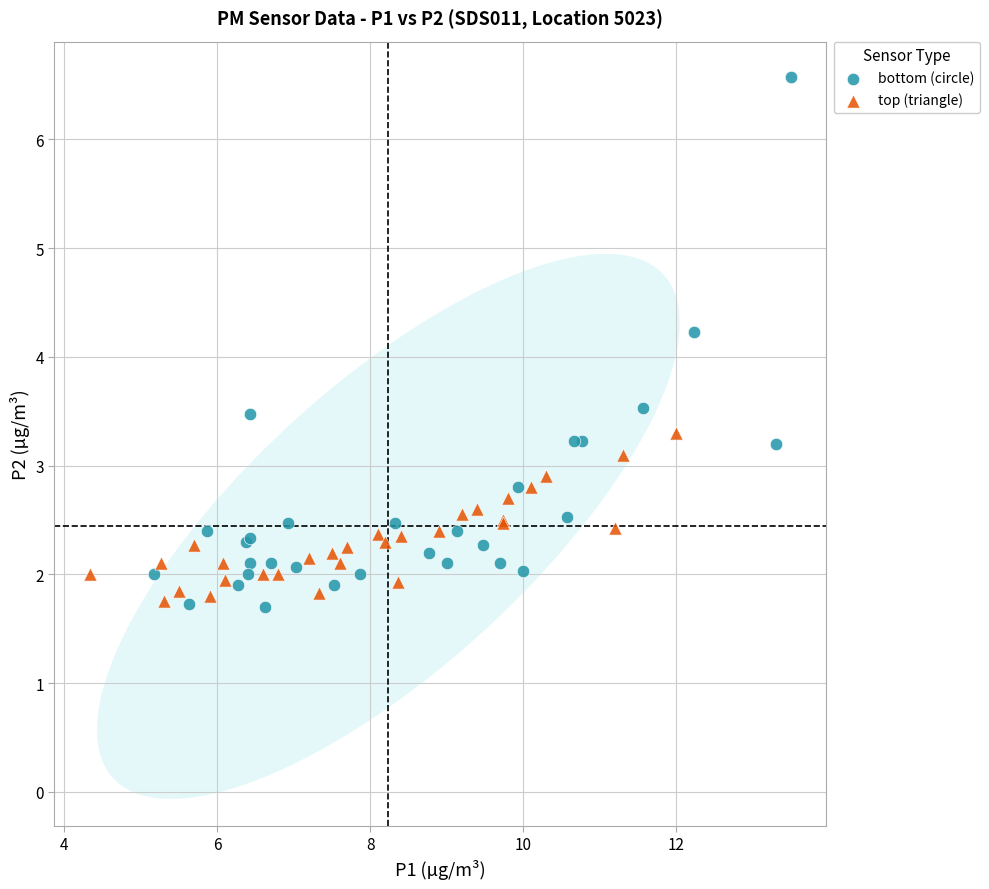

Which series contains the highest Y value?

bottom (circle)